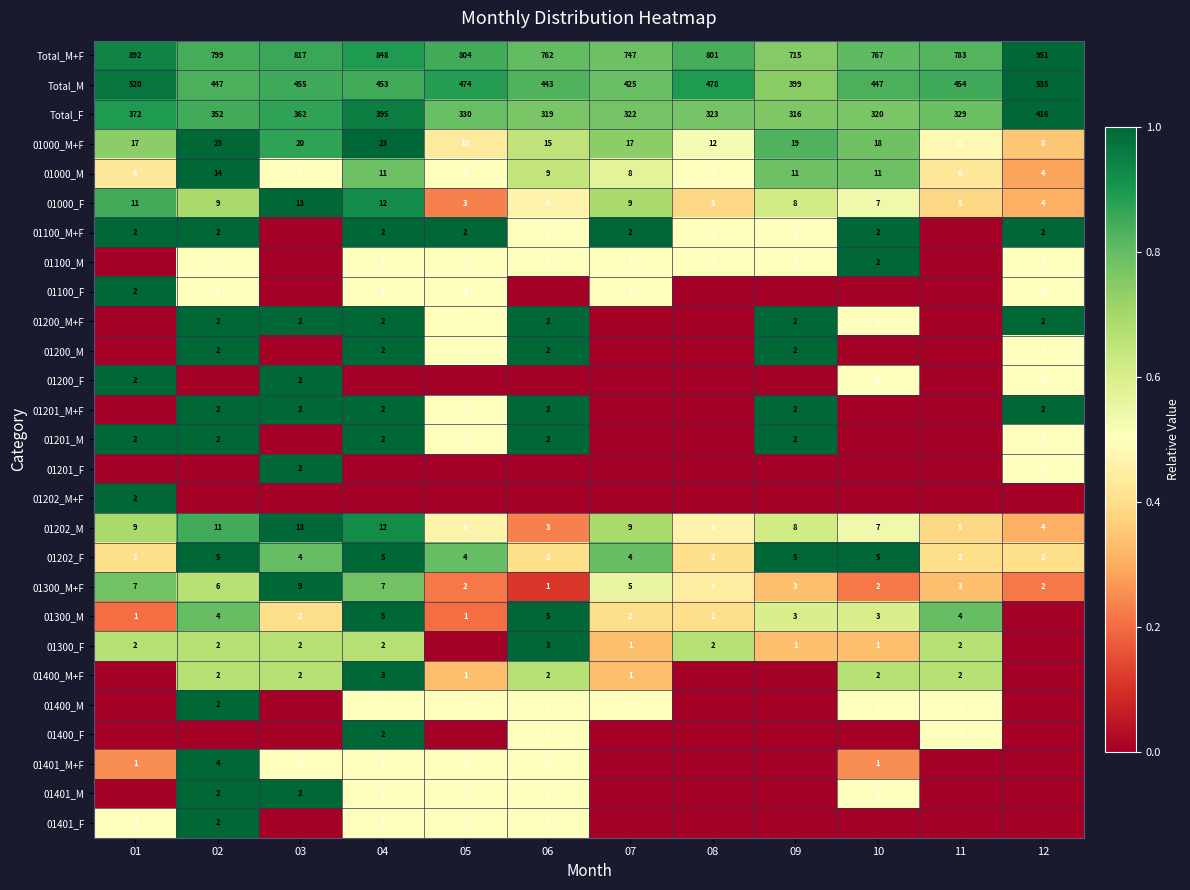

Is it true that 01300_M+F equals 1 at 12?

False